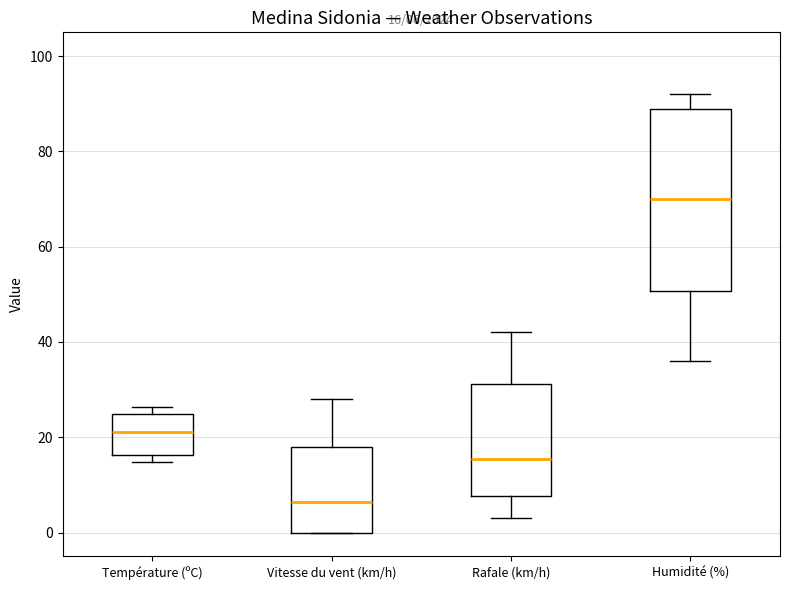

Which box has the lowest median line?

Vitesse du vent (km/h)